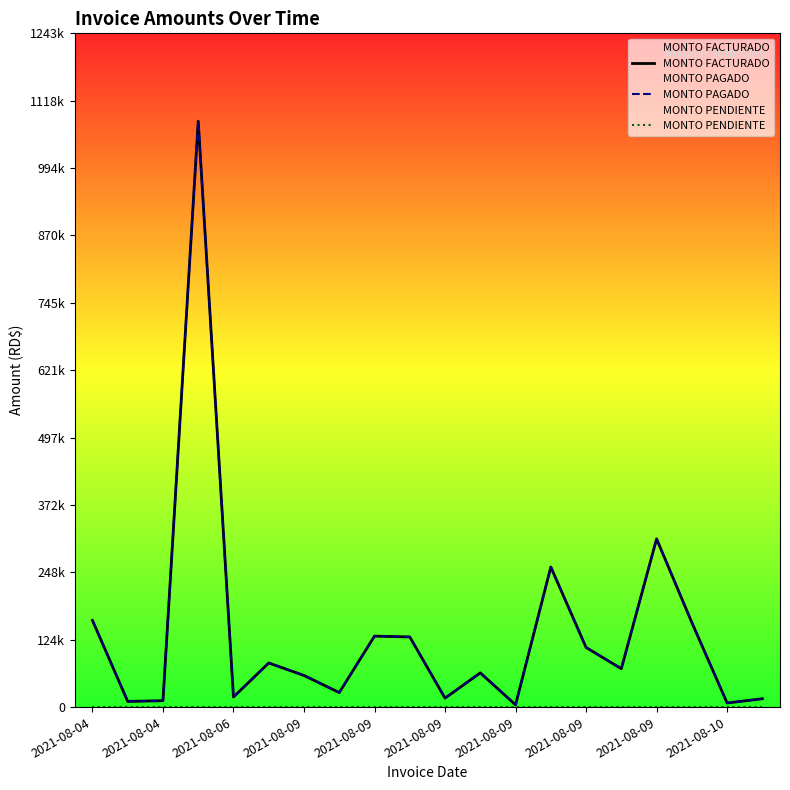

True or false: MONTO FACTURADO and MONTO PENDIENTE cross at least once.

False